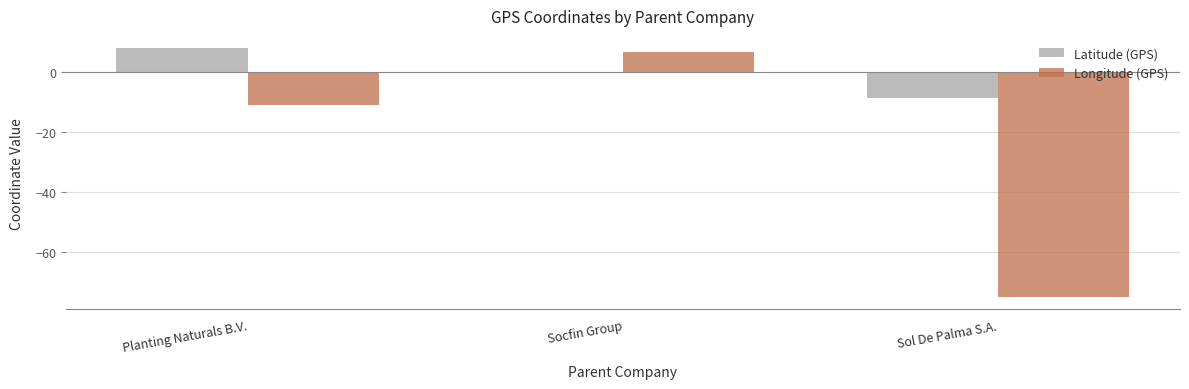

Does the chart contain stacked bars?

No